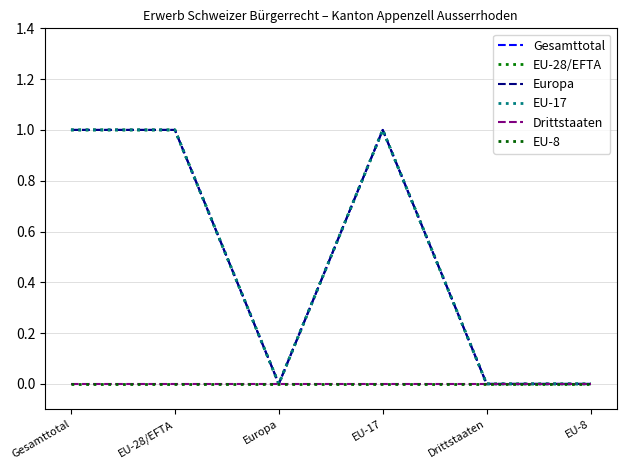

Is this an area chart (filled region under the line)?

No